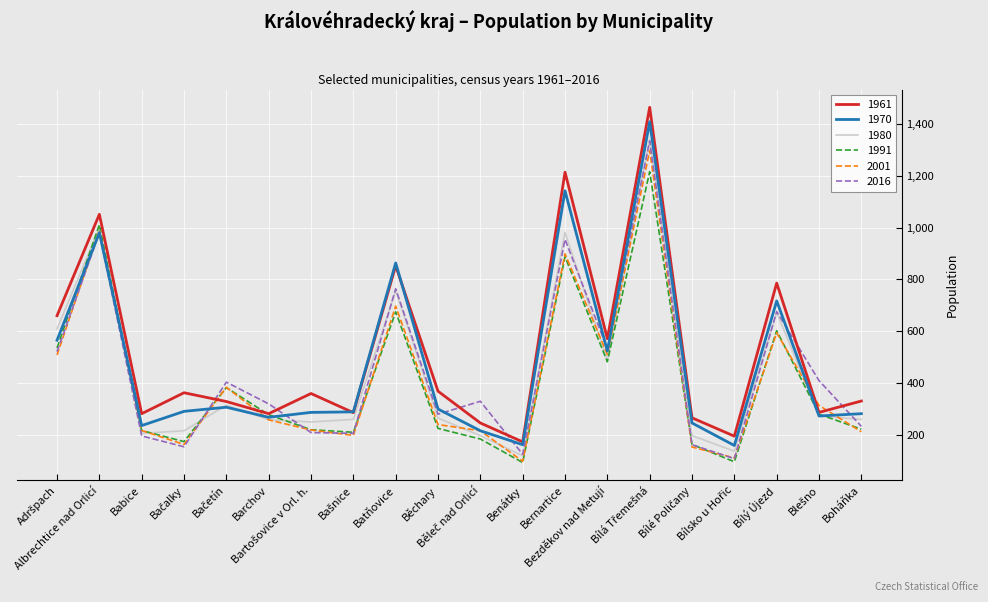

True or false: 1970 and 1991 intersect in this chart.

True